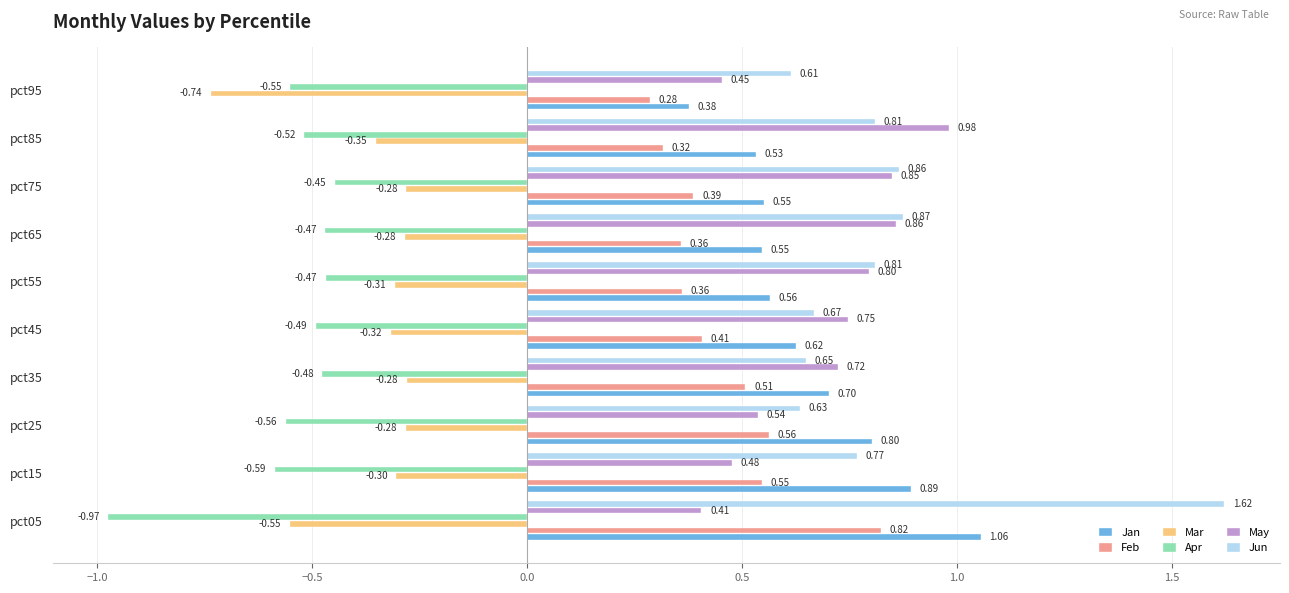

At how many categories does at least one series exceed 0?

10